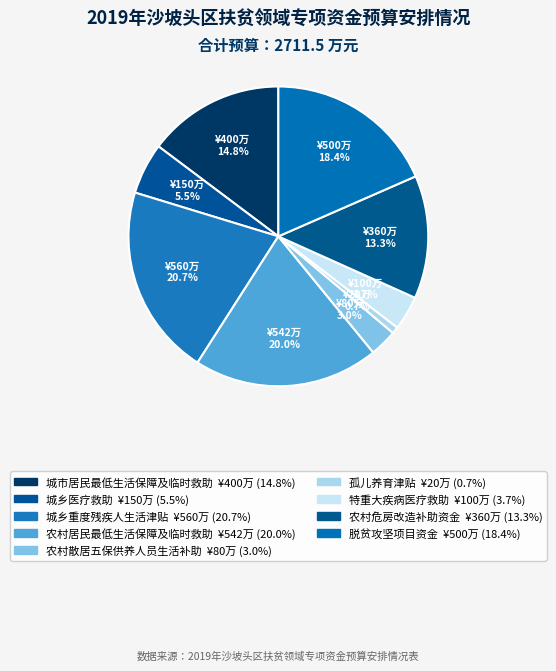

How many slices are in this pie chart?

9